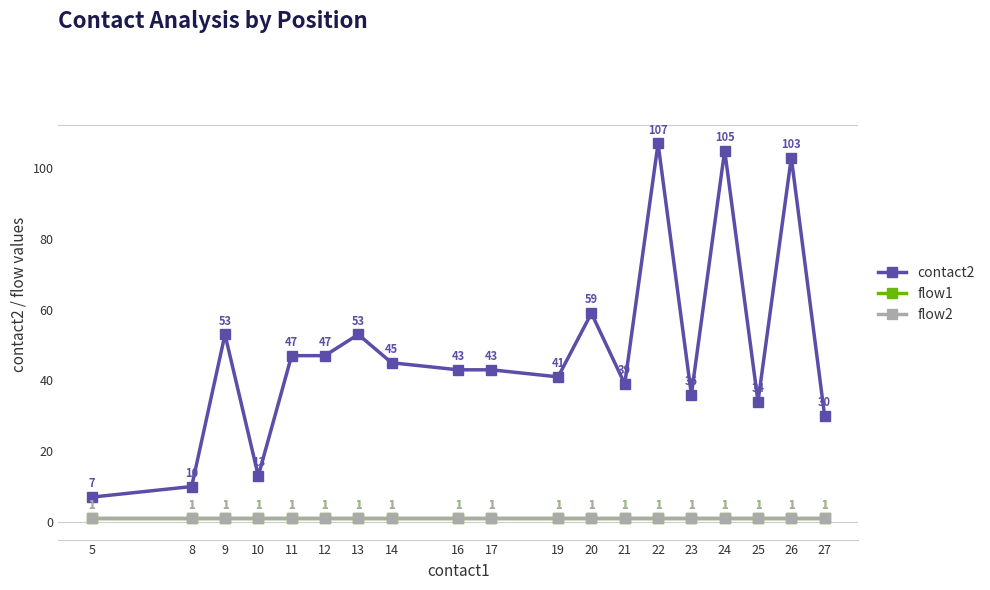

Is it true that contact2 equals 9 at 21?

False